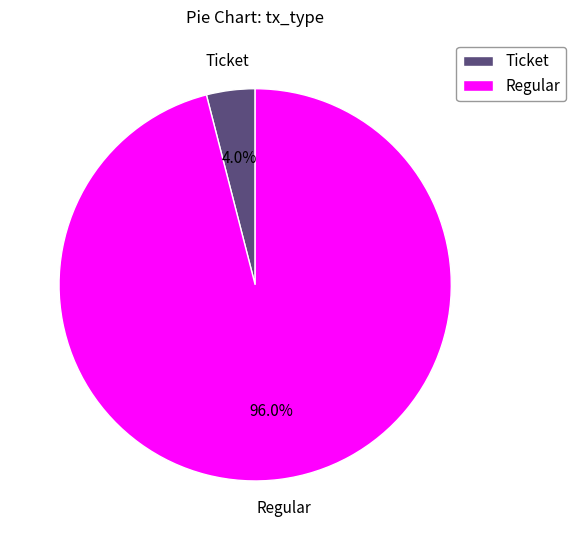

To the nearest percent, what is the difference between the largest and smallest slice percentages?

92%